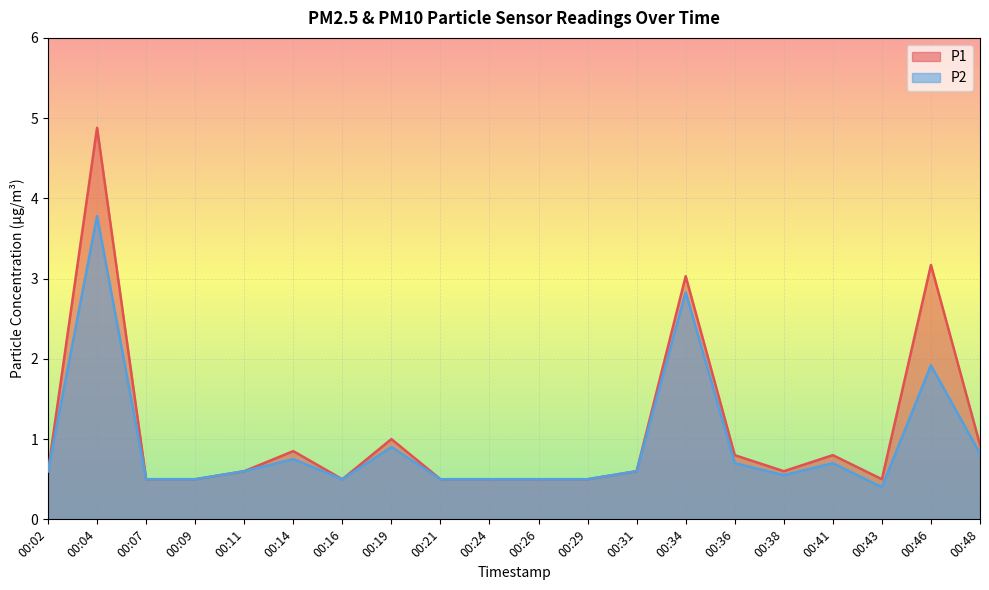

At which label is P1 closest to 2?

00:19